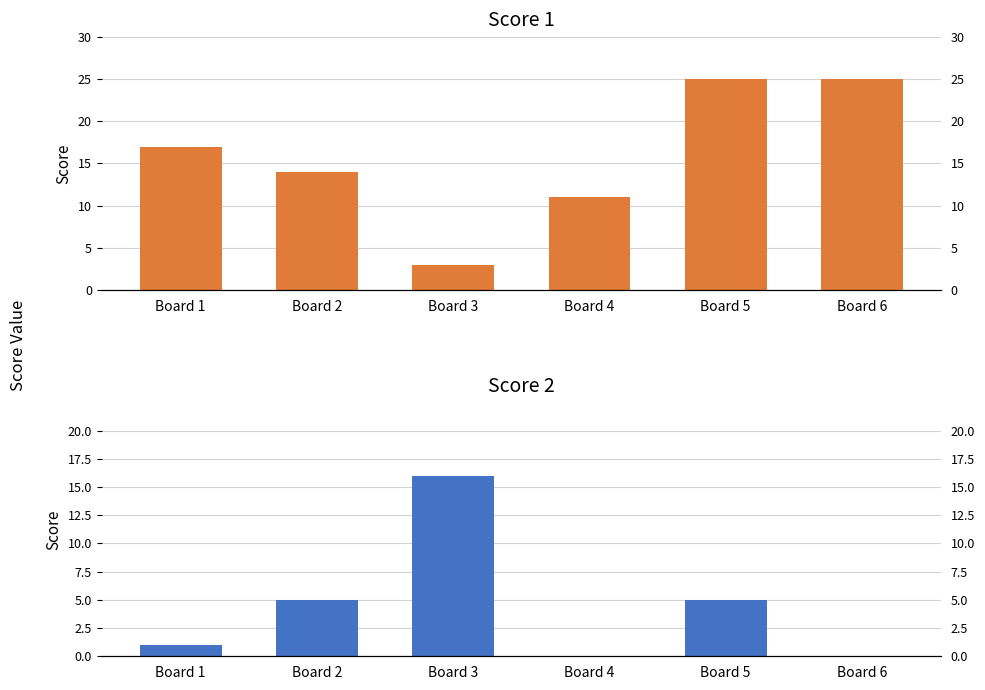

At which label is Score 1 closest to 14?

Board 2